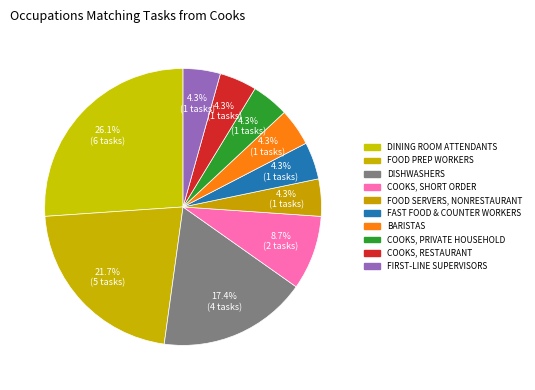

Rank the categories by value from highest to lowest.

Dining Room and Cafeteria Attendants, Food Preparation Workers, Dishwashers, Cooks, Short Order, Food Servers, Nonrestaurant, Fast Food and Counter Workers, Baristas, Cooks, Private Household, Cooks, Restaurant, First-Line Supervisors of Food Preparation